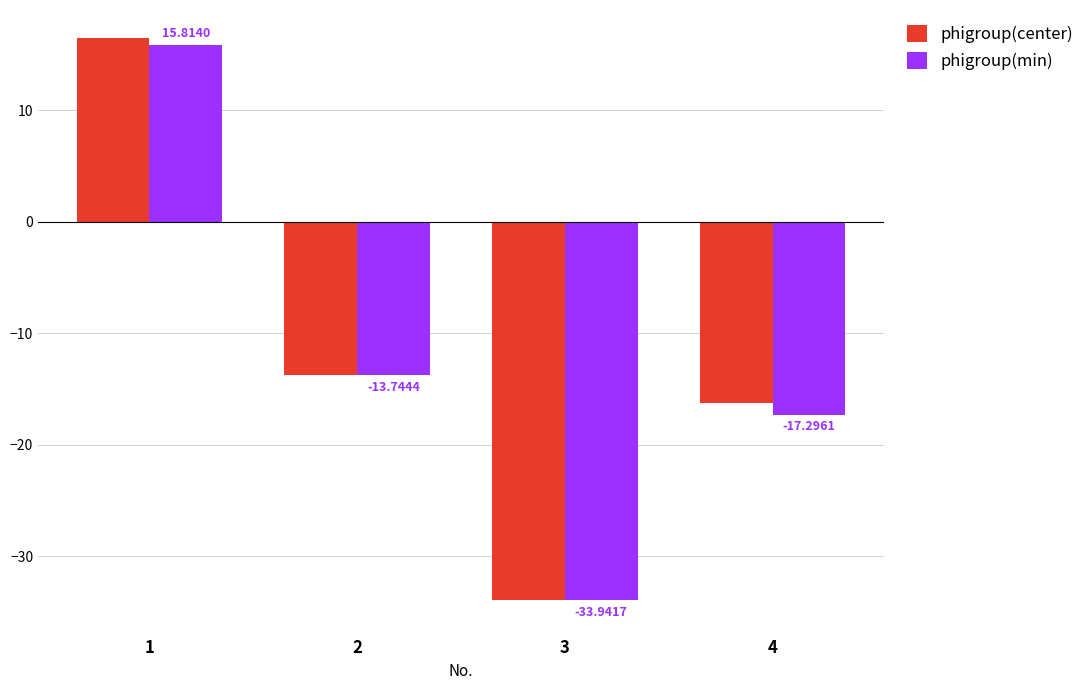

Are the bars grouped side by side (vs. stacked)?

Yes